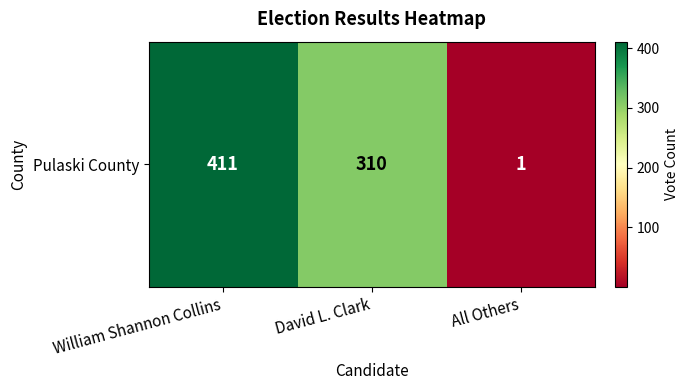

Is it true that the value at William Shannon Collins is 411?

True